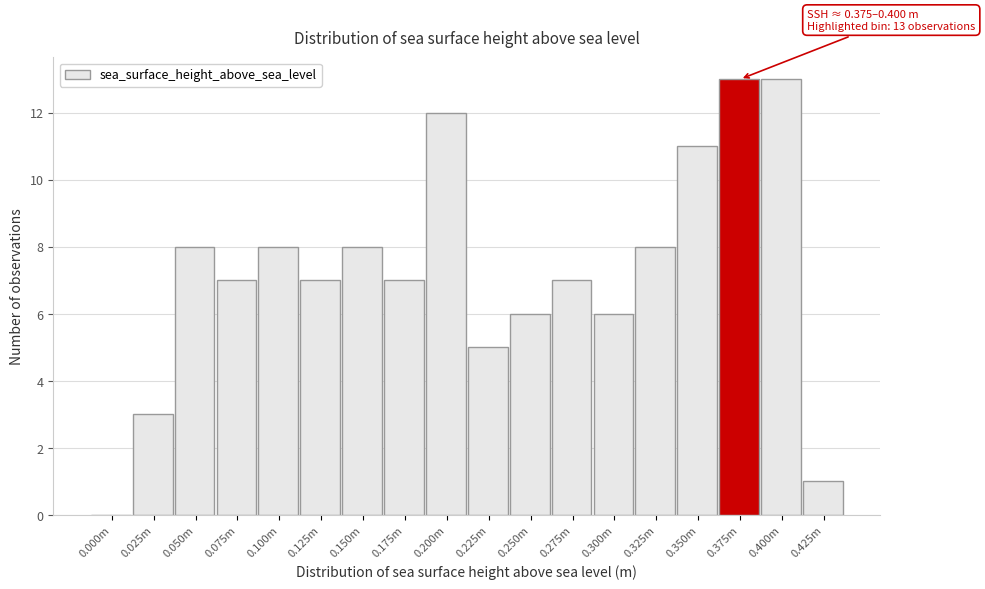

Reading right to left, transcribe all the data shown in this chart.

0.425m=1	0.400m=13	0.375m=13	0.350m=11	0.325m=8	0.300m=6	0.275m=7	0.250m=6	0.225m=5	0.200m=12	0.175m=7	0.150m=8	0.125m=7	0.100m=8	0.075m=7	0.050m=8	0.025m=3	0.000m=0